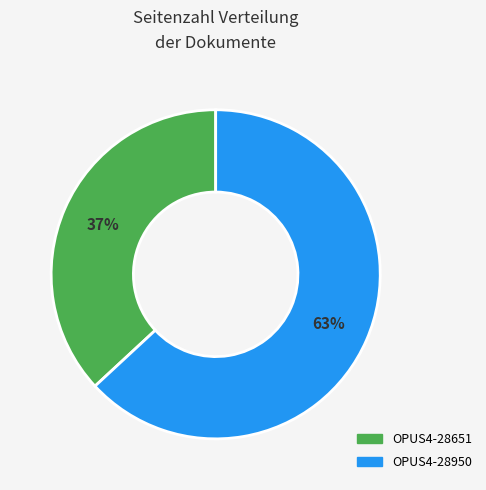

Is the sum of OPUS4-28651 and OPUS4-28950 greater than half?

Yes